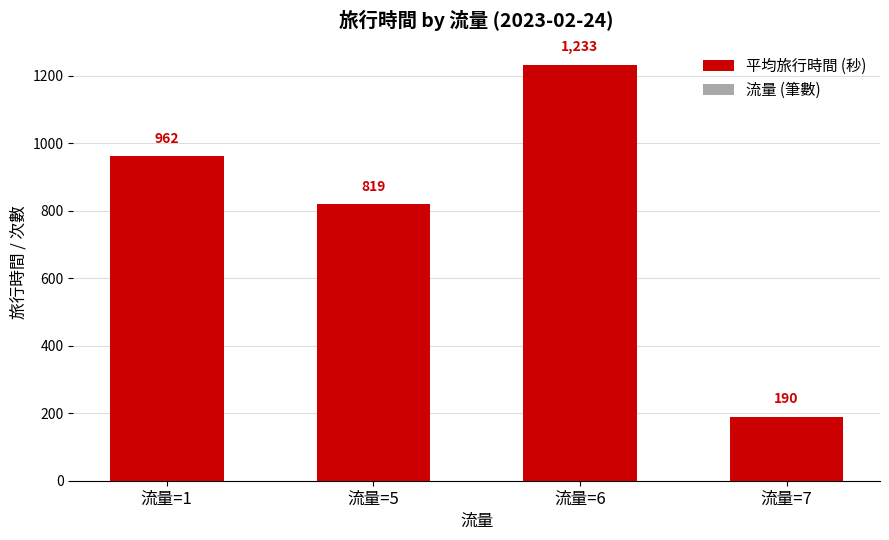

How many groups of bars are there?

4